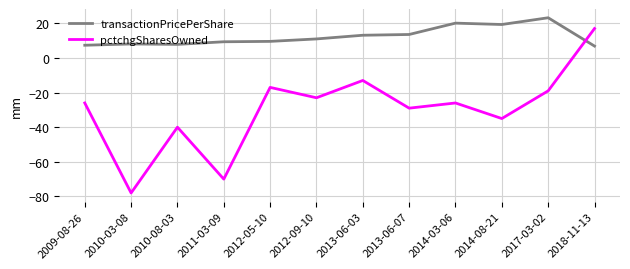

What is the total value across all series at 2012-05-10?

-7.4